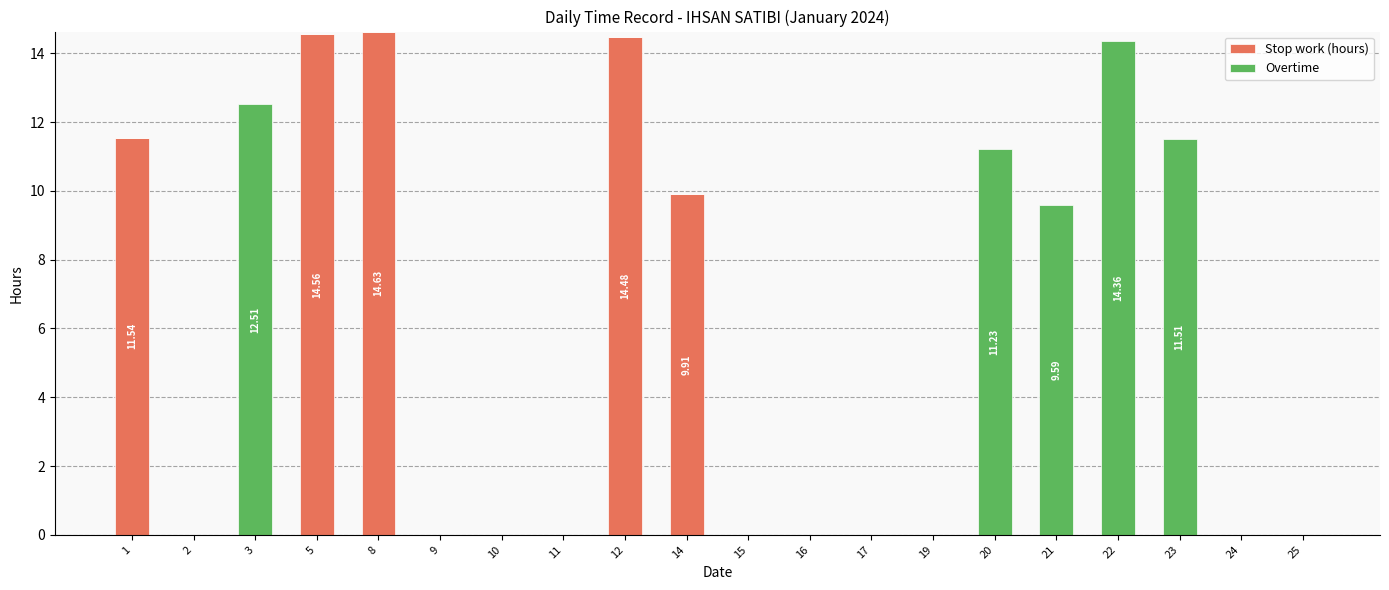

The Stop work (hours) series shows 4.5 at 8. True or false?

False